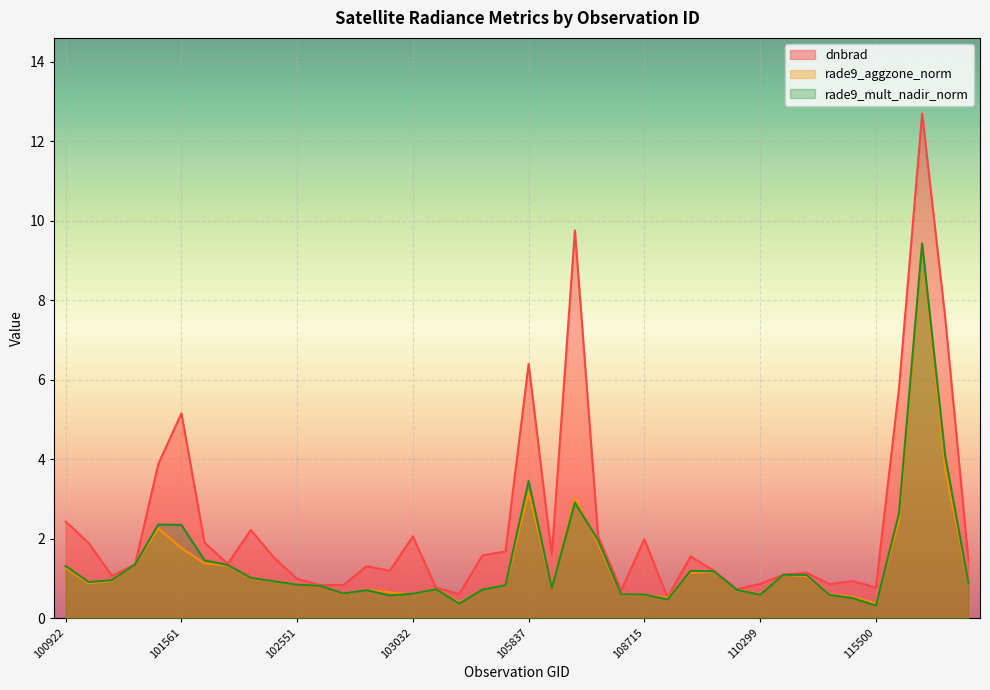

Reading left to right, what are all the values shown in this chart?

dnbrad: 2.4	1.9	1.1	1.4	3.9	5.2	1.9	1.4	2.2	1.5	1.0	0.8	0.8	1.3	1.2	2.1	0.8	0.6	1.6	1.7	6.4	1.6	9.8	2.1	0.7	2.0	0.5	1.6	1.2	0.7	0.9	1.1	1.1	0.9	0.9	0.8	5.8	12.7	7.5	1.5
rade9_aggzone_norm: 1.3	0.9	0.9	1.4	2.3	1.8	1.4	1.3	1.0	0.9	0.8	0.8	0.6	0.7	0.6	0.6	0.7	0.4	0.7	0.8	3.2	0.8	3.0	1.9	0.6	0.6	0.5	1.1	1.2	0.7	0.6	1.1	1.1	0.6	0.5	0.4	2.5	9.4	3.7	0.9
rade9_mult_nadir_norm: 1.3	0.9	1.0	1.4	2.4	2.3	1.5	1.3	1.0	0.9	0.8	0.8	0.6	0.7	0.6	0.6	0.7	0.4	0.7	0.8	3.4	0.8	2.9	2.0	0.6	0.6	0.5	1.2	1.2	0.7	0.6	1.1	1.1	0.6	0.5	0.3	2.6	9.4	4.1	0.9